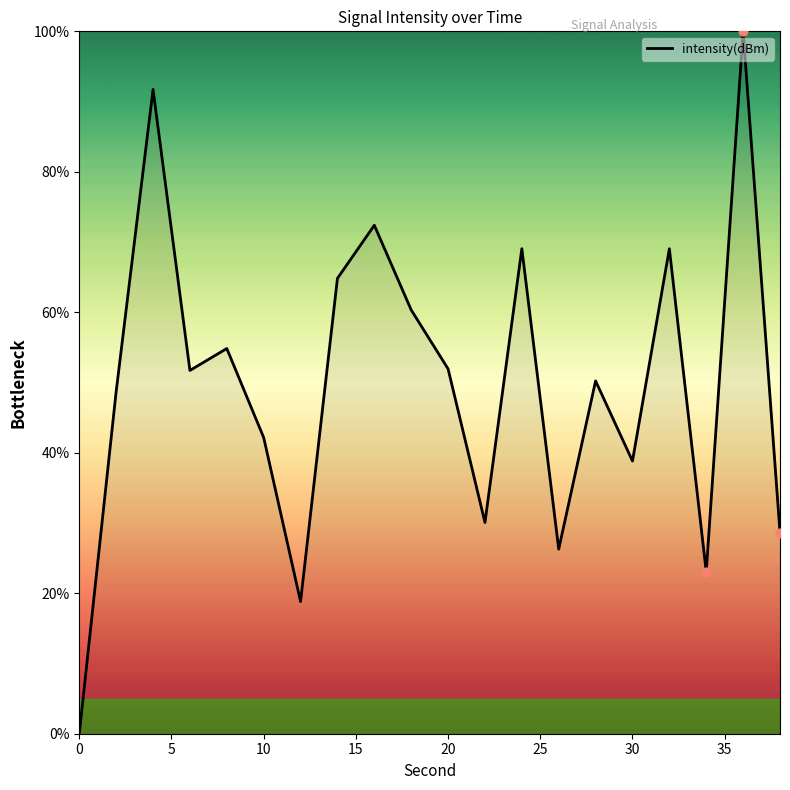

What is the maximum value shown in the chart?

100.0